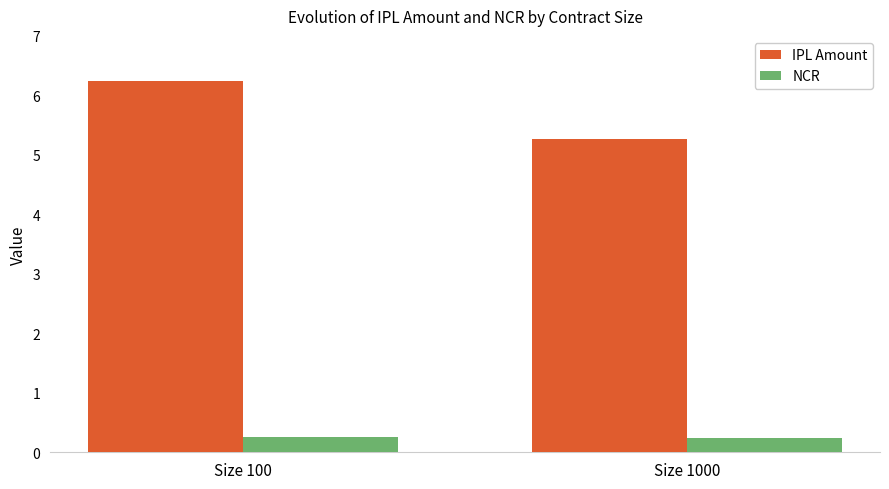

Between Size 100 and Size 1000, which series saw the biggest shift?

IPL Amount